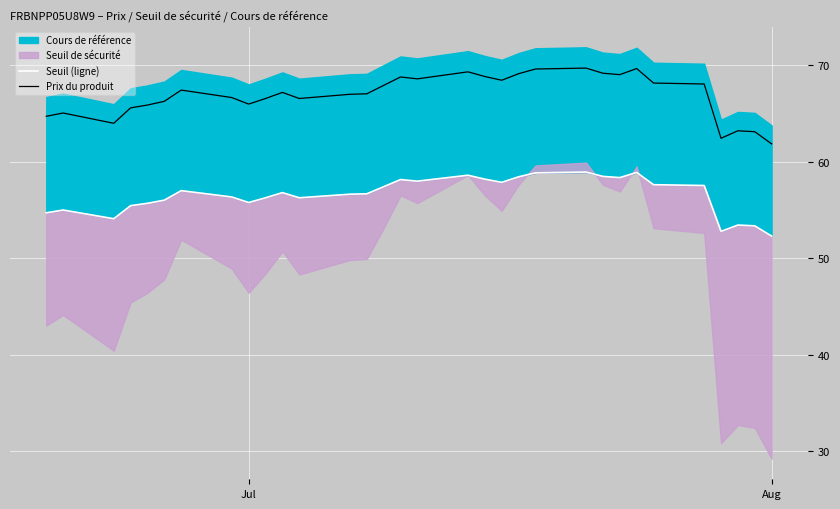

True or false: Seuil (ligne) and Prix du produit cross at least once.

False